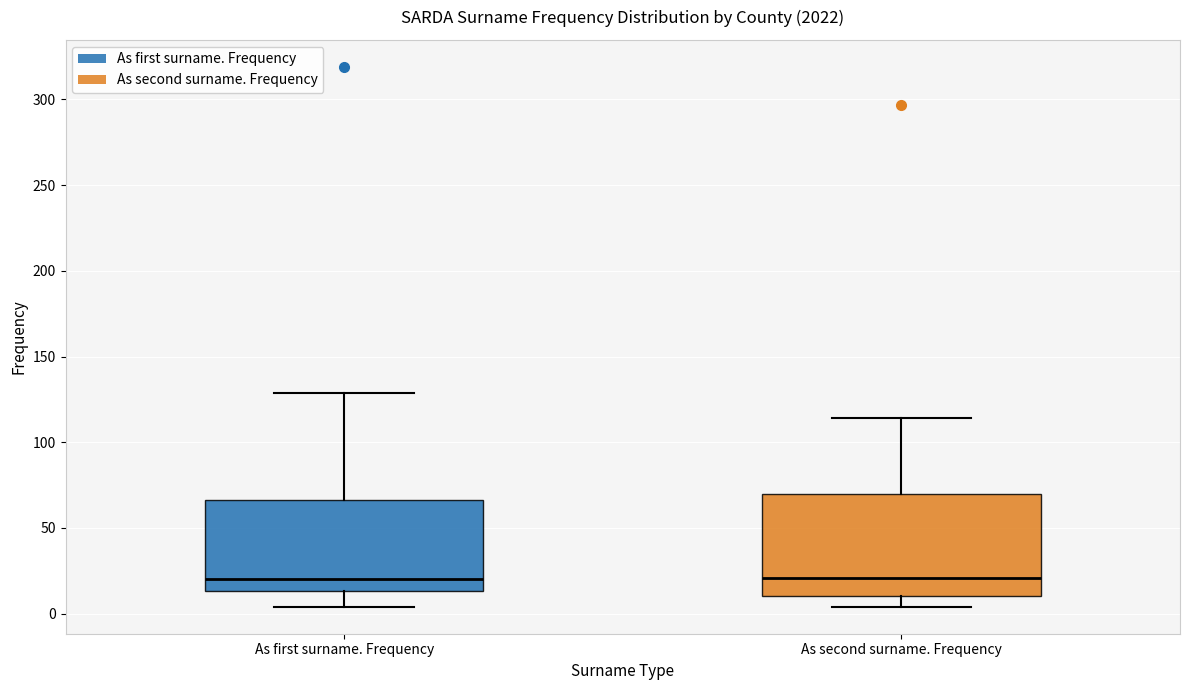

Reading left to right, read every box against the y-axis: the position of its median line, the range the box covers, and the ends of its whiskers. The values are not printed on the chart, so give them approximately, as read against the axis.

As first surname. Frequency: median 20, box 15 to 65, whiskers 5 to 130
As second surname. Frequency: median 20, box 10 to 70, whiskers 5 to 115